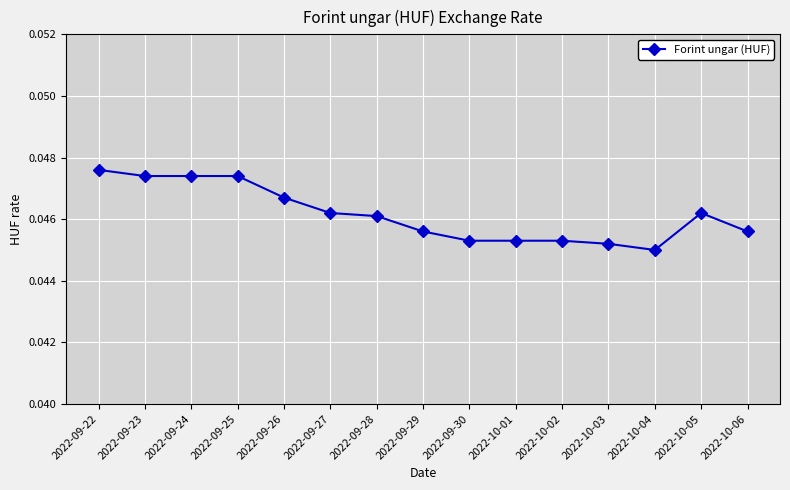

Which has a higher value, 2022-10-02 or 2022-10-05?

2022-10-05